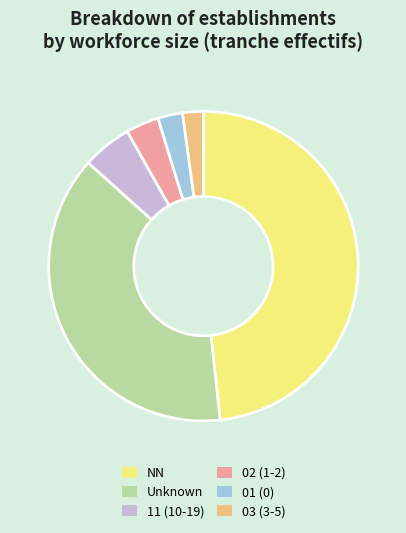

Is NN the majority of the pie?

No